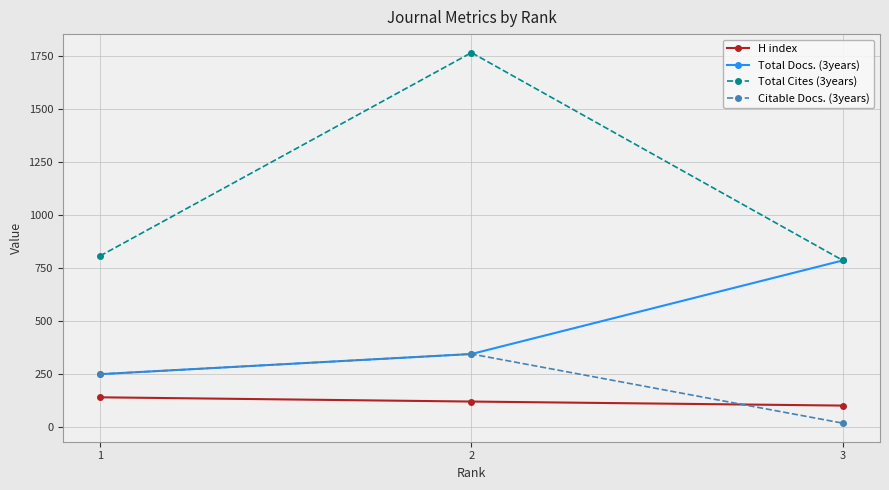

What is the difference between the maximum and minimum values in the Total Docs. (3years) series?

536